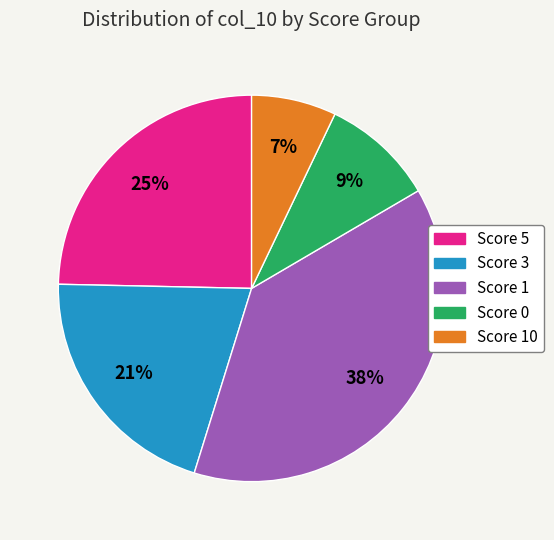

To the nearest percent, what is the difference between the largest and smallest slice percentages?

31%